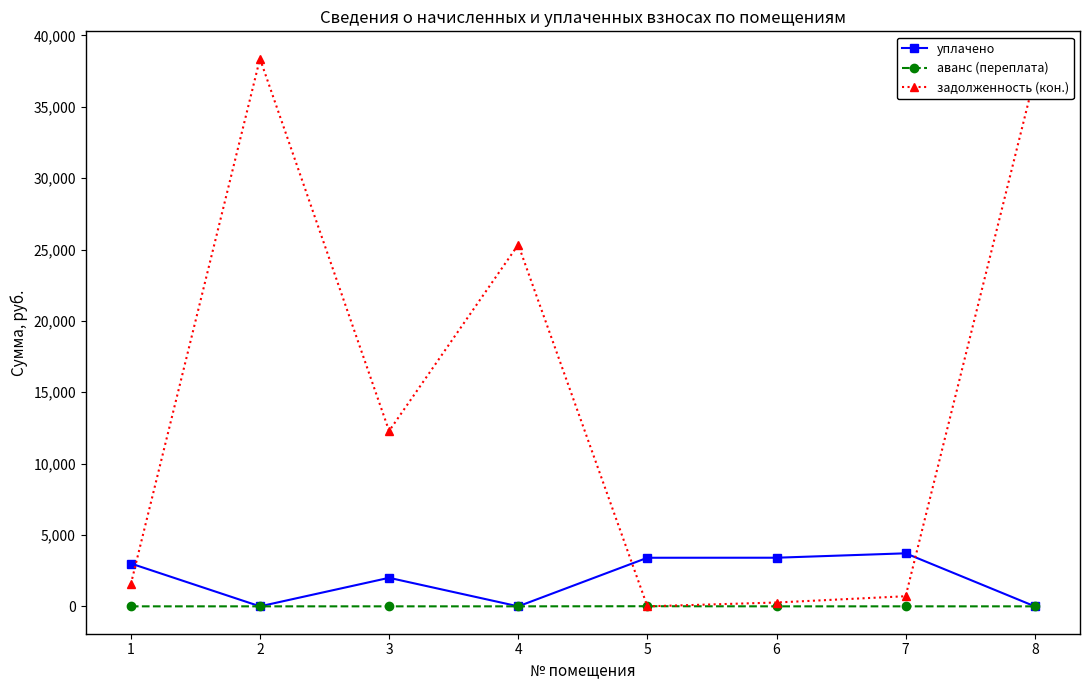

What is the total value across all series at 6?

3675.8